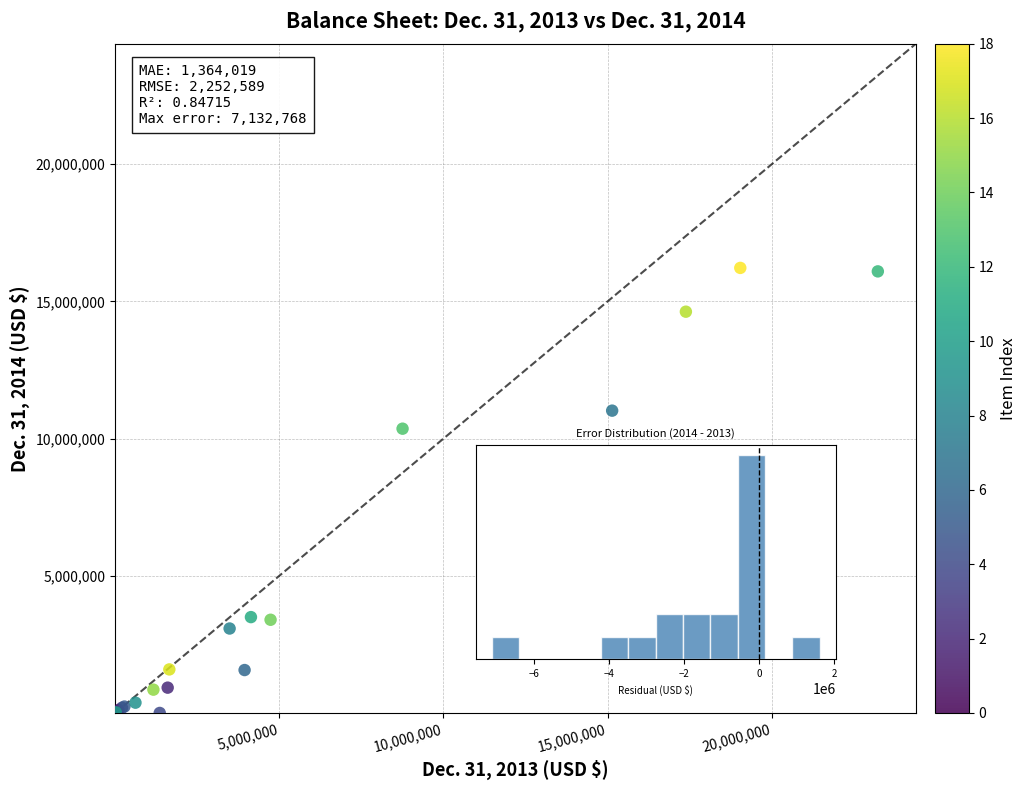

What Y value in the scatter plot is closest to 8114146?

10363094